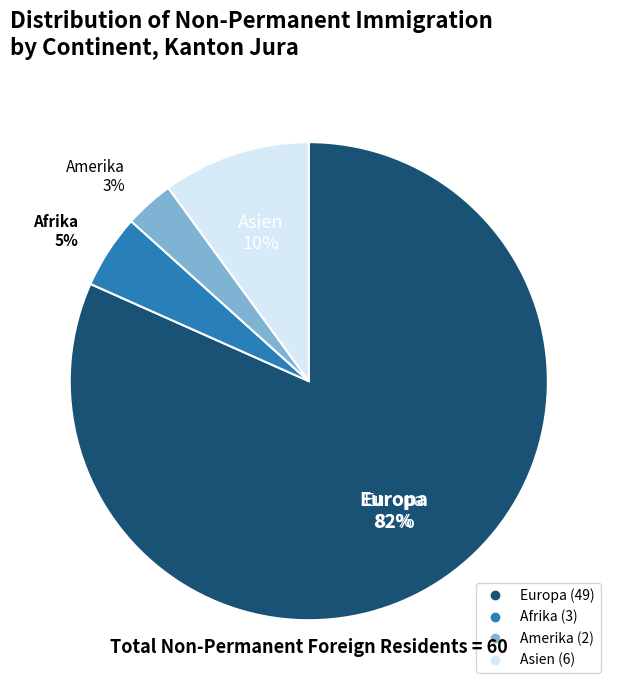

What percentage is the Asien slice, to the nearest percent?

10%